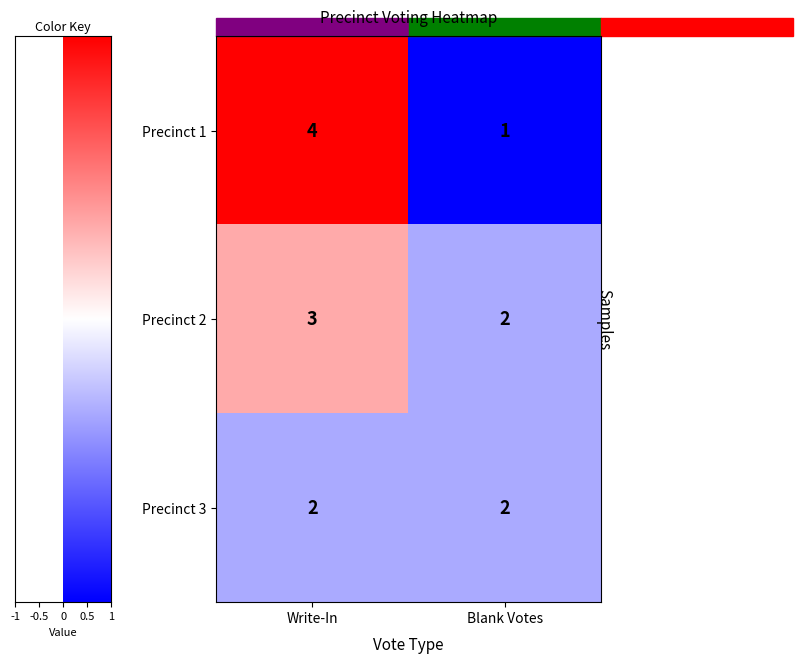

What is the total value across all series at Blank Votes?

5